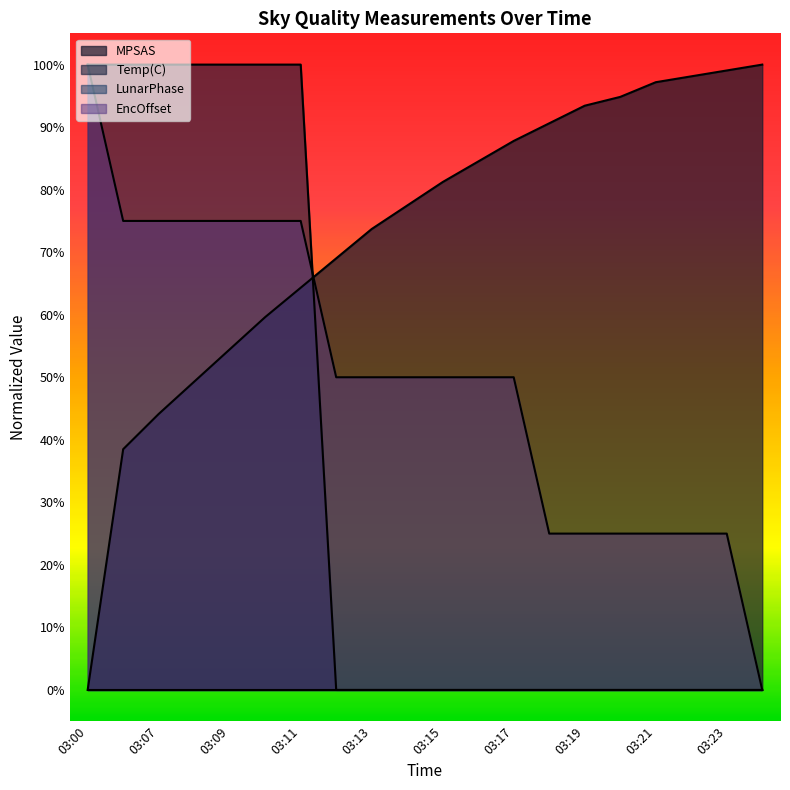

At which label is EncOffset closest to 50?

03:12